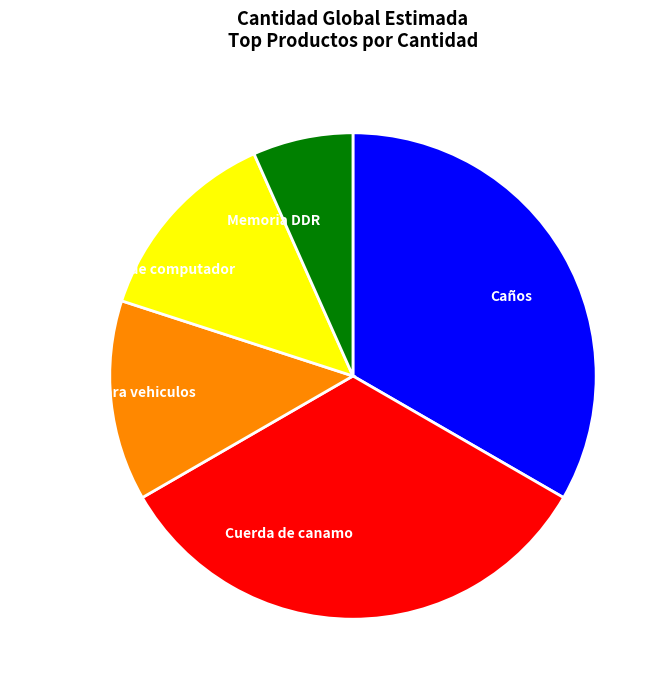

Combined, do Neumaticos para vehiculos and Caños account for over 50%?

No